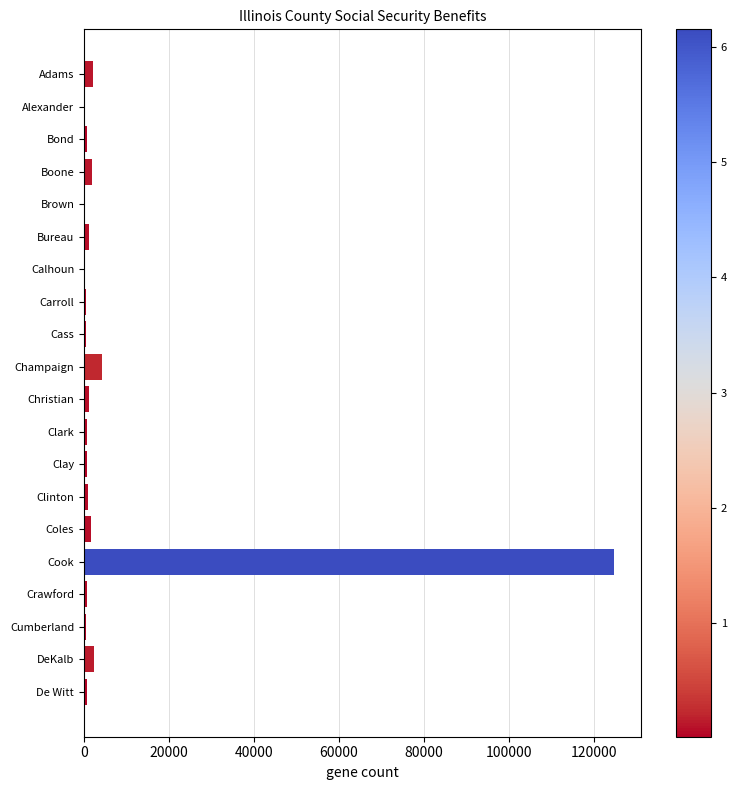

Does the chart contain stacked bars?

No